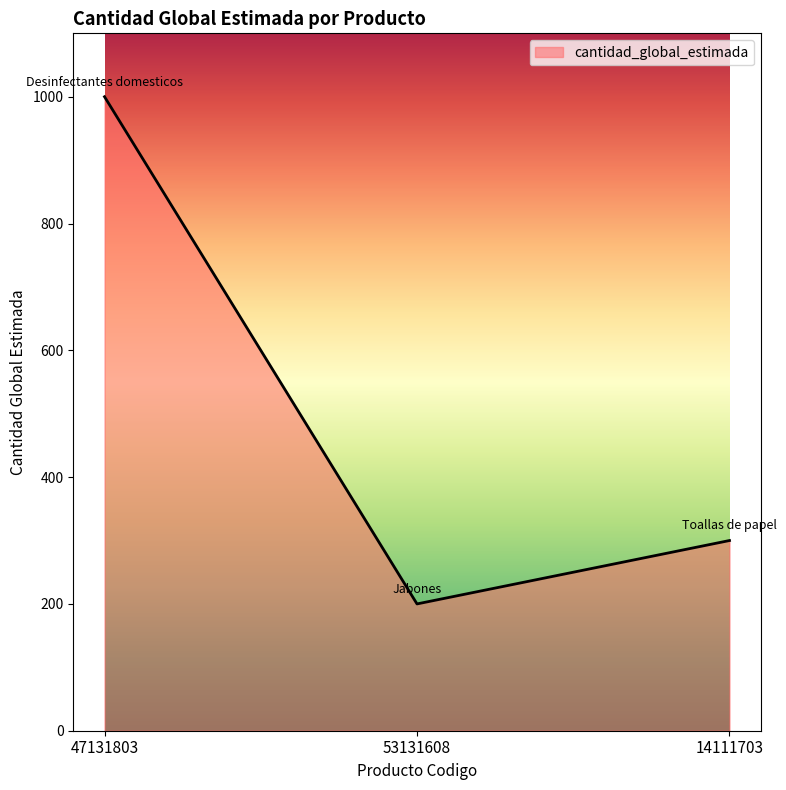

What is the minimum value shown in the chart?

200